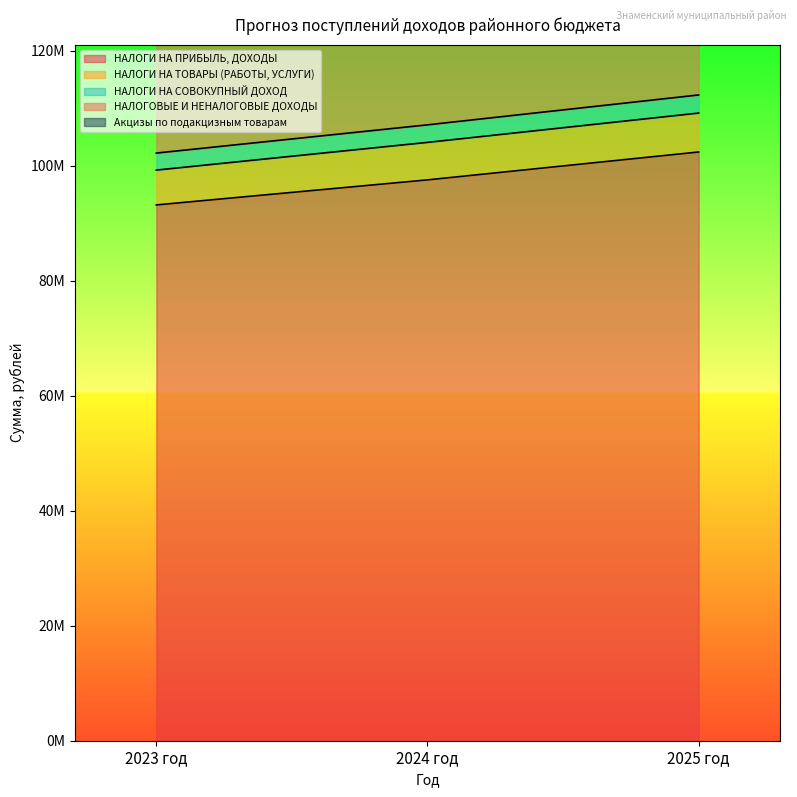

What is the sum of all НАЛОГОВЫЕ И НЕНАЛОГОВЫЕ ДОХОДЫ values?

321695480.0